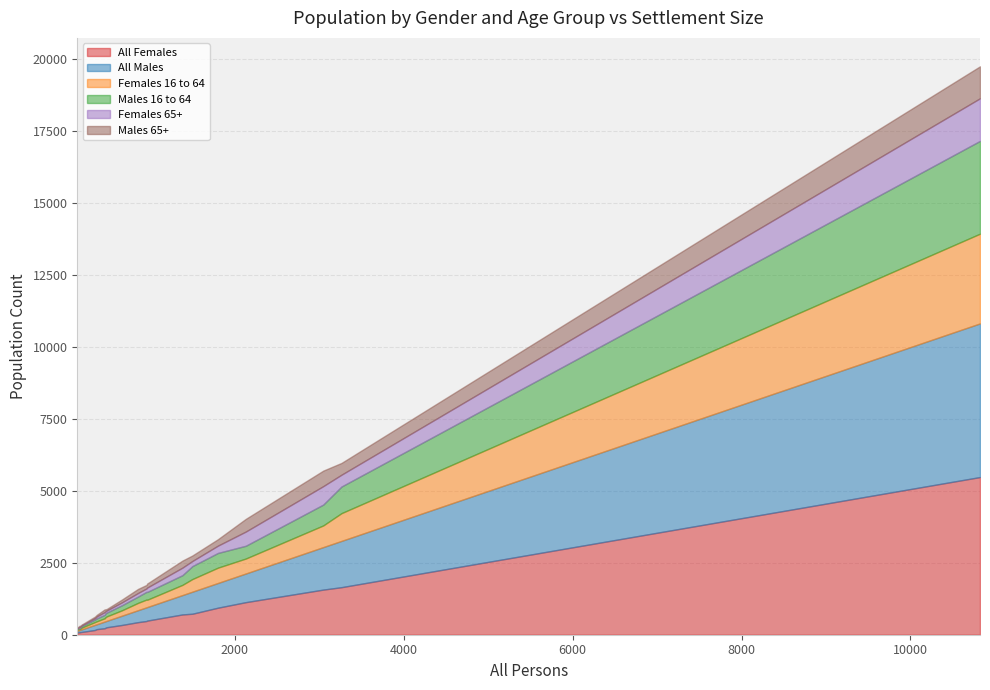

Read the Females 65+ value at 10824.

1482